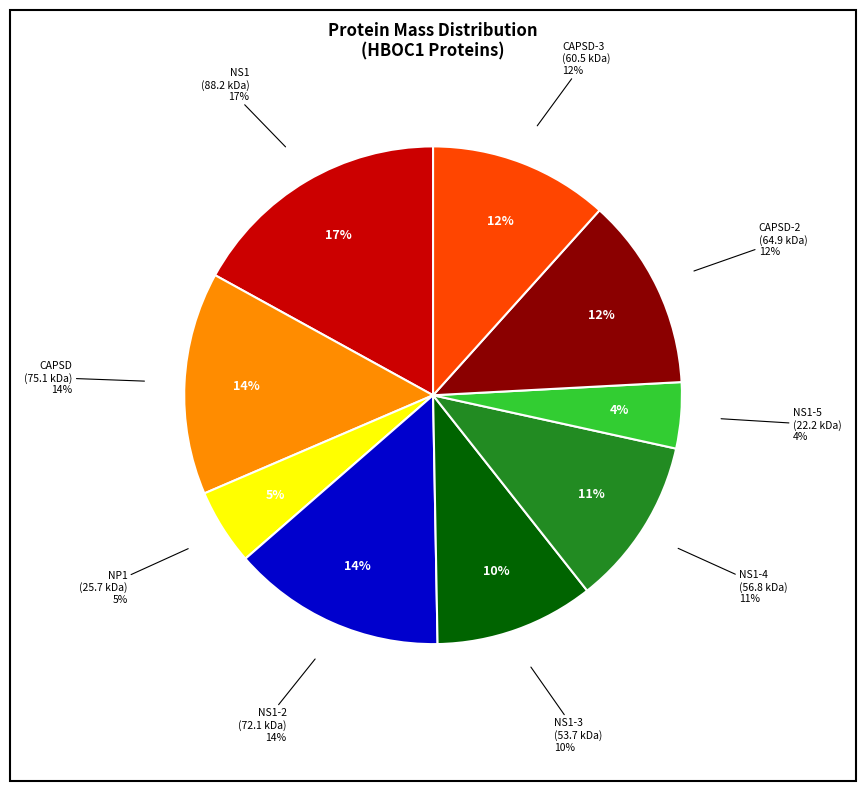

What percentage is the CAPSD_HBOC1 slice, to the nearest percent?

14%